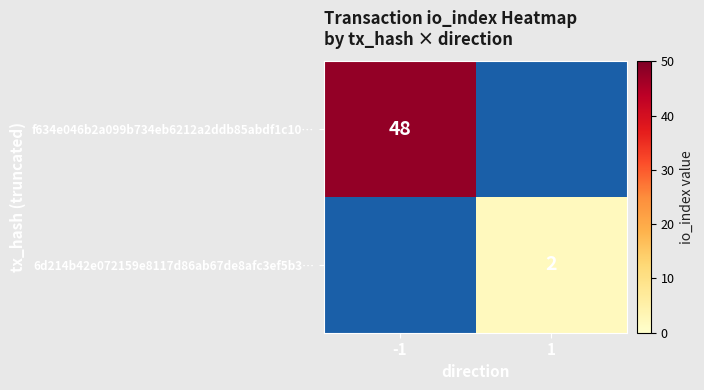

Count the number of categories in the chart.

2